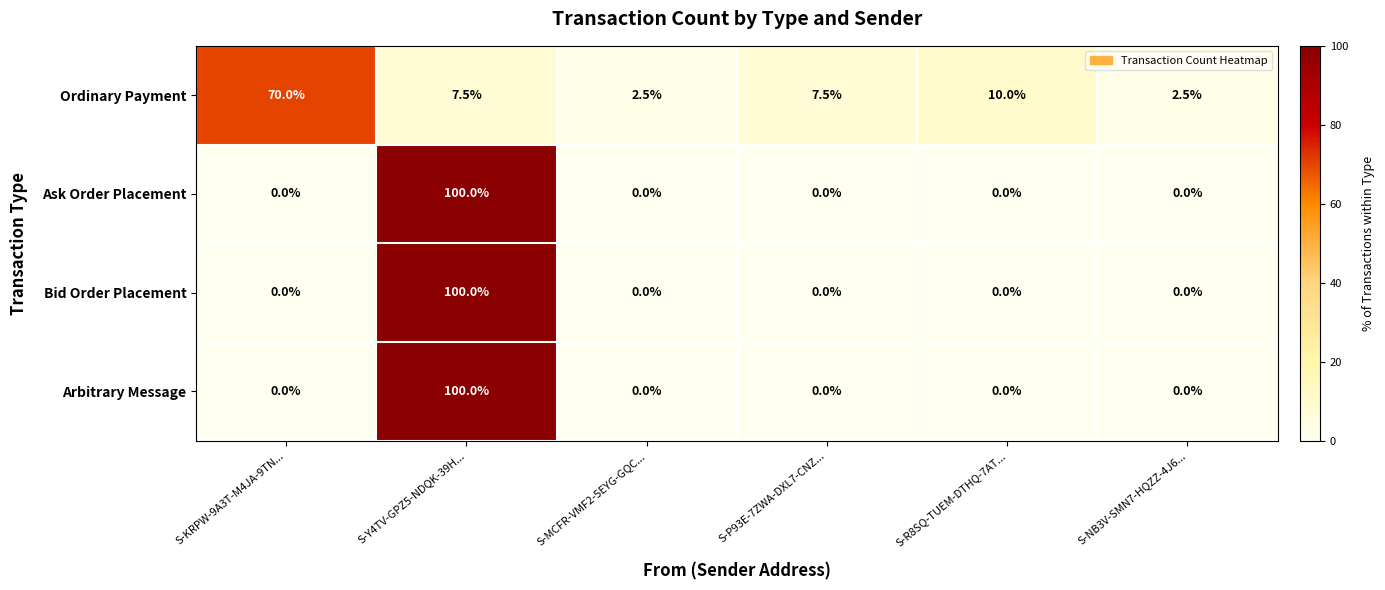

What is the difference between the highest and lowest values at S-R8SQ-TUEM-DTHQ-7AT...?

10.0